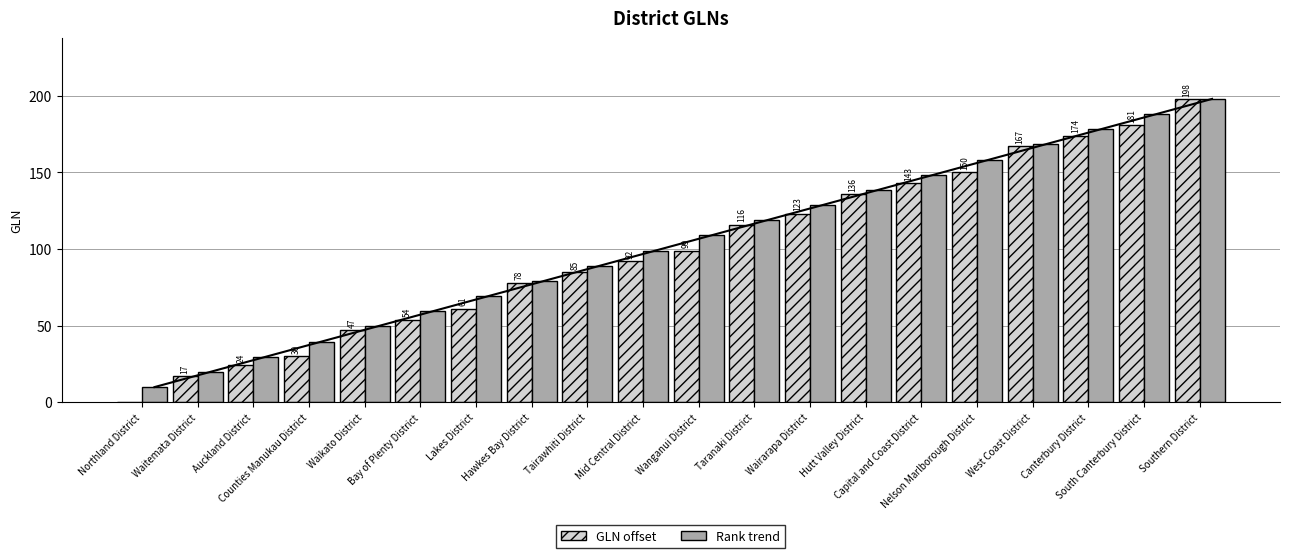

What is the difference between the highest and lowest values at Tairawhiti District?

4.1